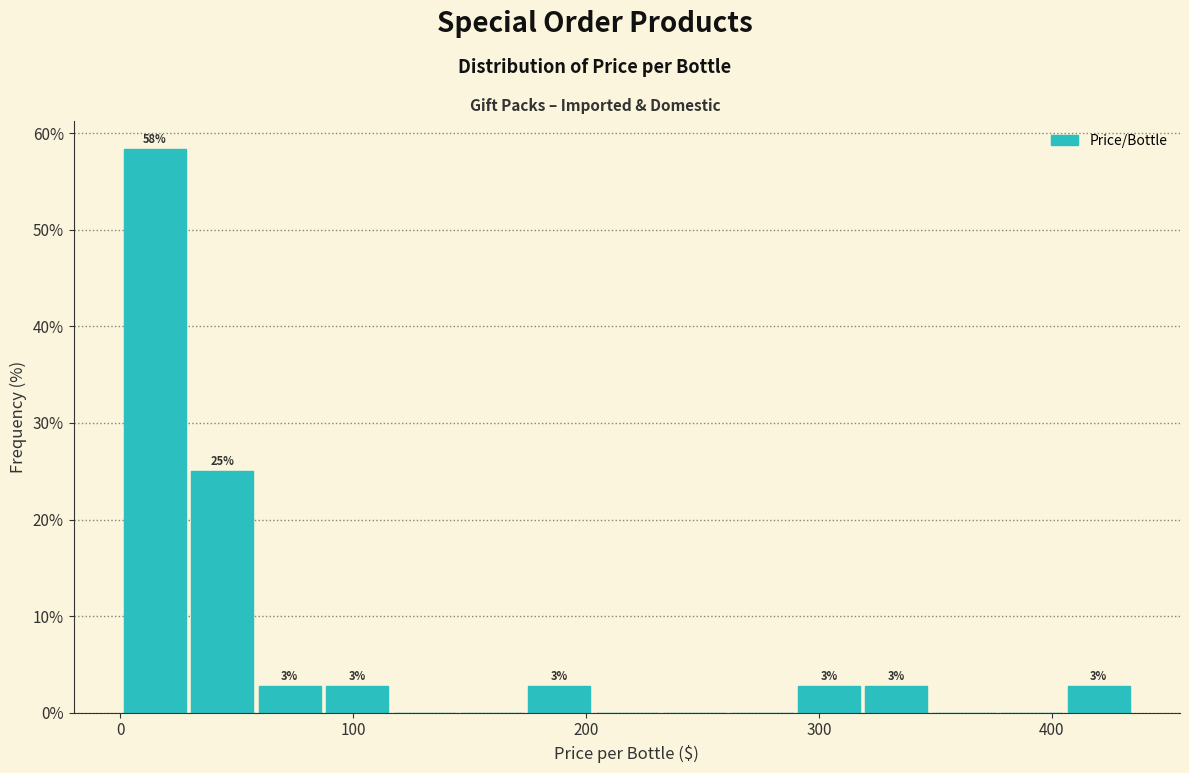

Around what value on the x-axis is the tallest bar? Give the approximate position of its centre, as read against the axis.

10